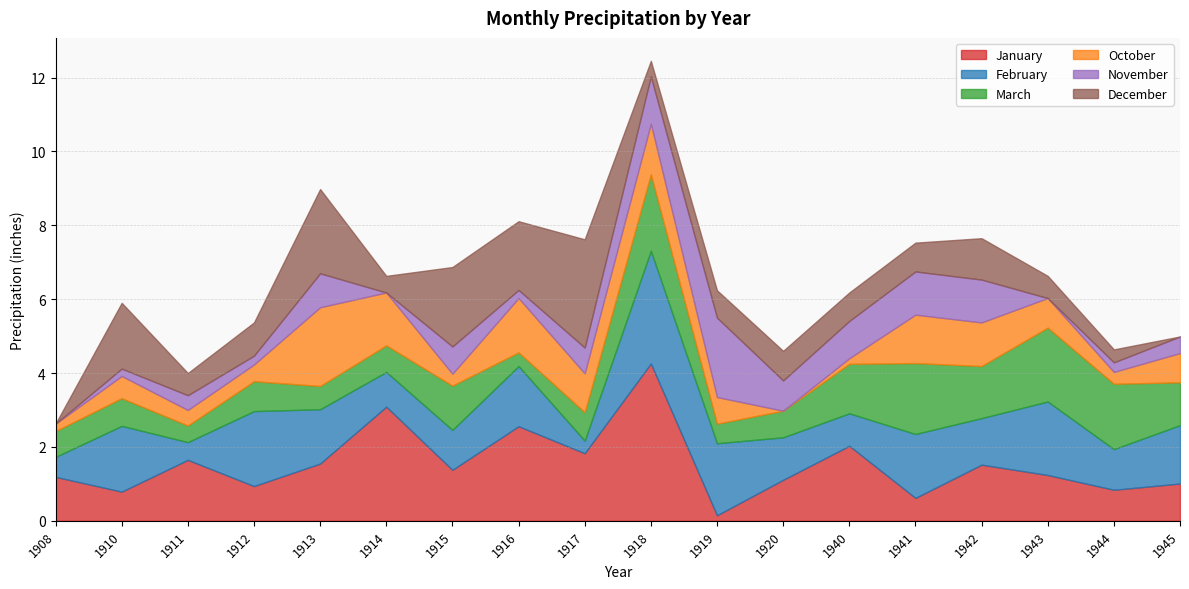

How many values in the January series exceed 1?

13